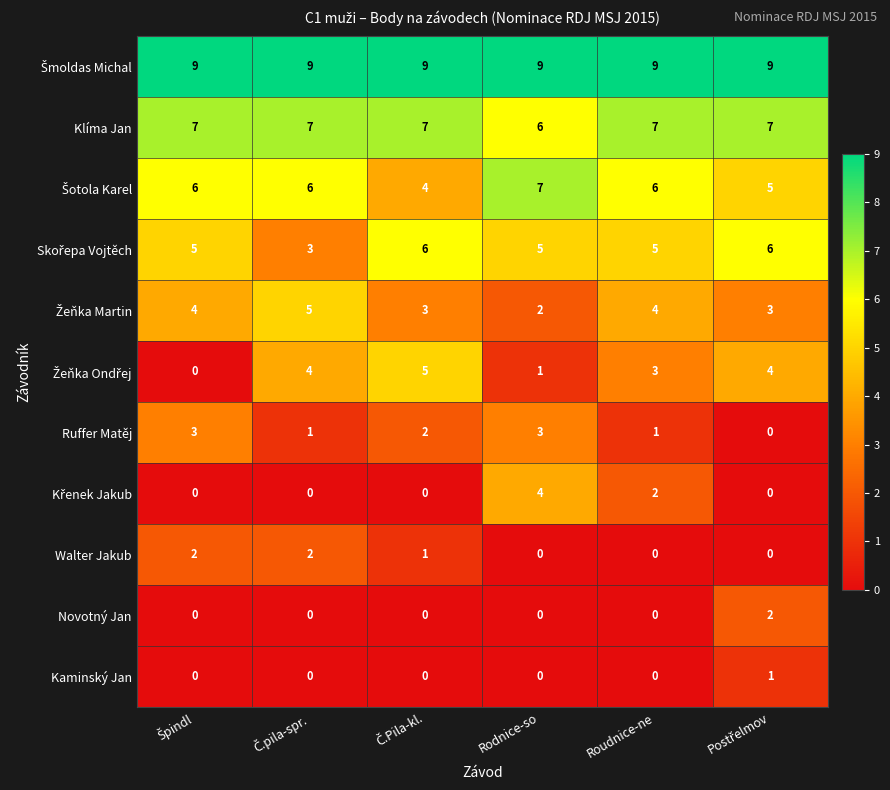

True or false: Walter Jakub has a value of 0 at Rodnice-so.

True